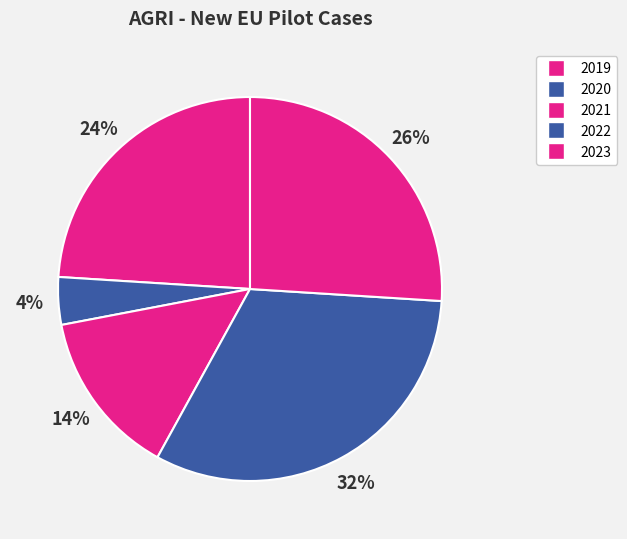

To the nearest percent, what portion does 2019 represent?

24%